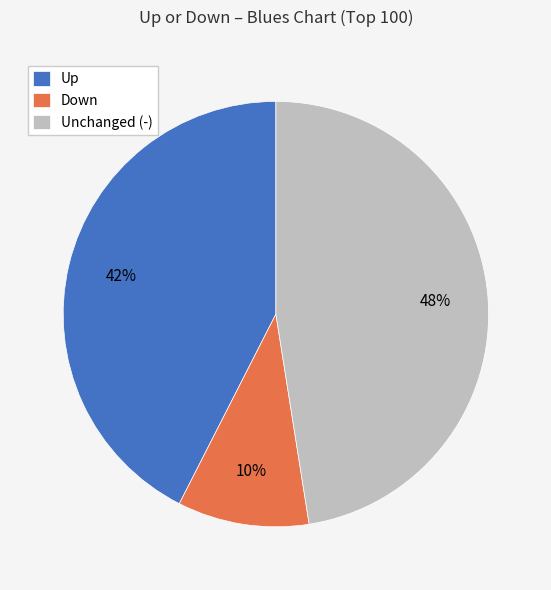

Between Down and Unchanged (-), which is larger?

Unchanged (-)